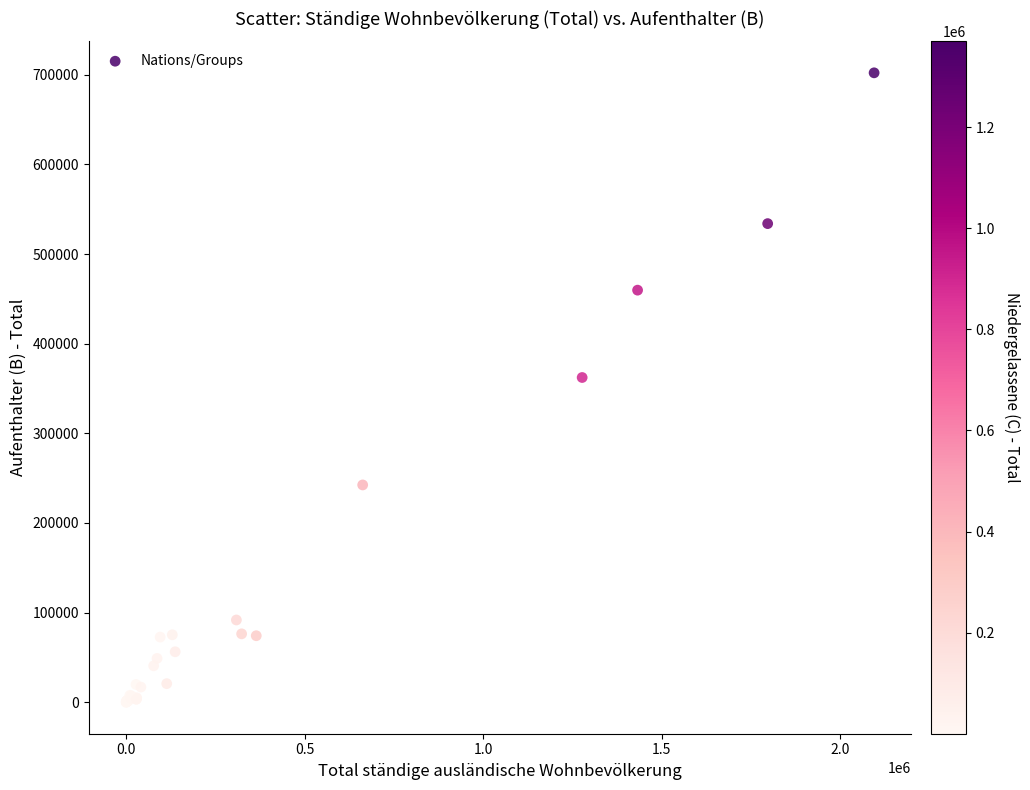

What Y value in the scatter plot is closest to 351093?

362291